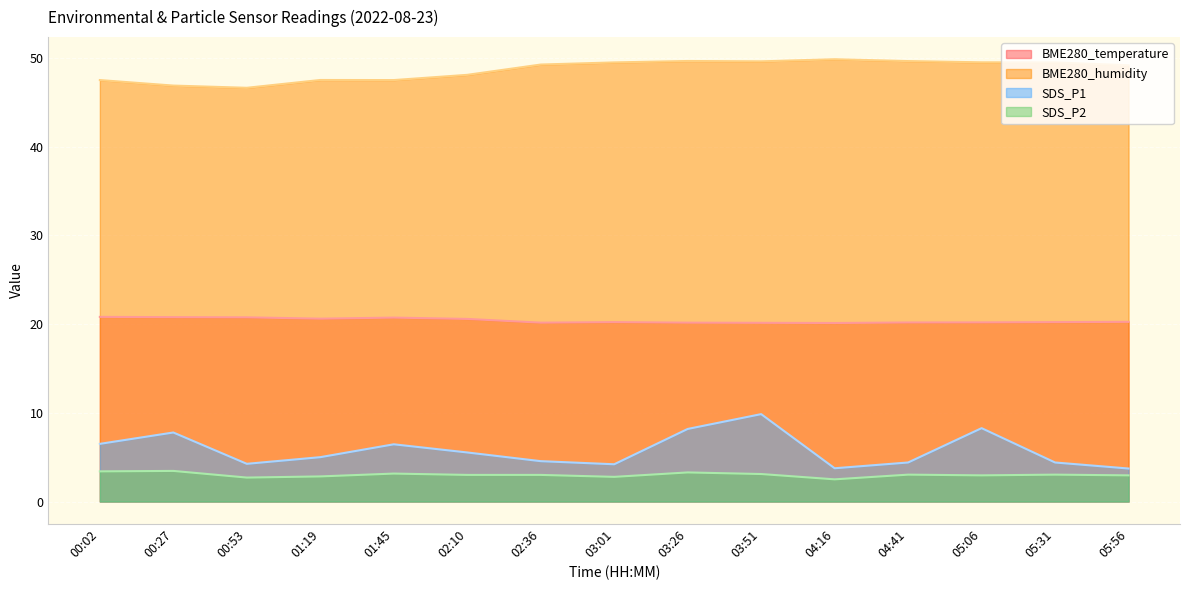

What is the average value of the BME280_humidity series?

48.7